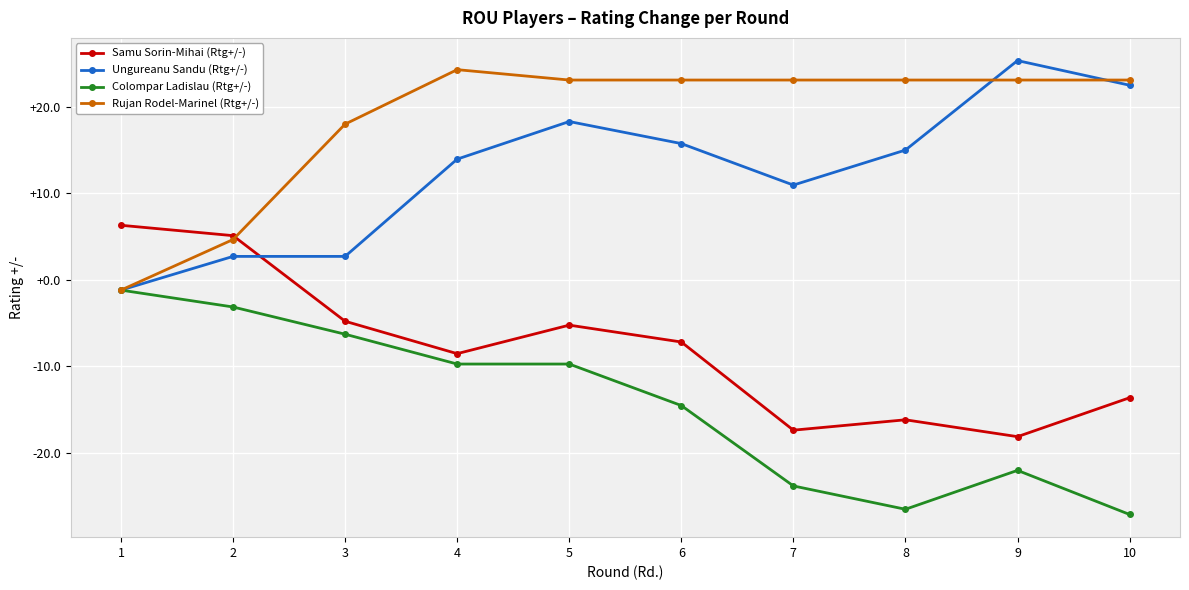

List the series in order of their overall mean, lowest first.

Colompar Ladislau (Rtg+/-), Samu Sorin-Mihai (Rtg+/-), Ungureanu Sandu (Rtg+/-), Rujan Rodel-Marinel (Rtg+/-)